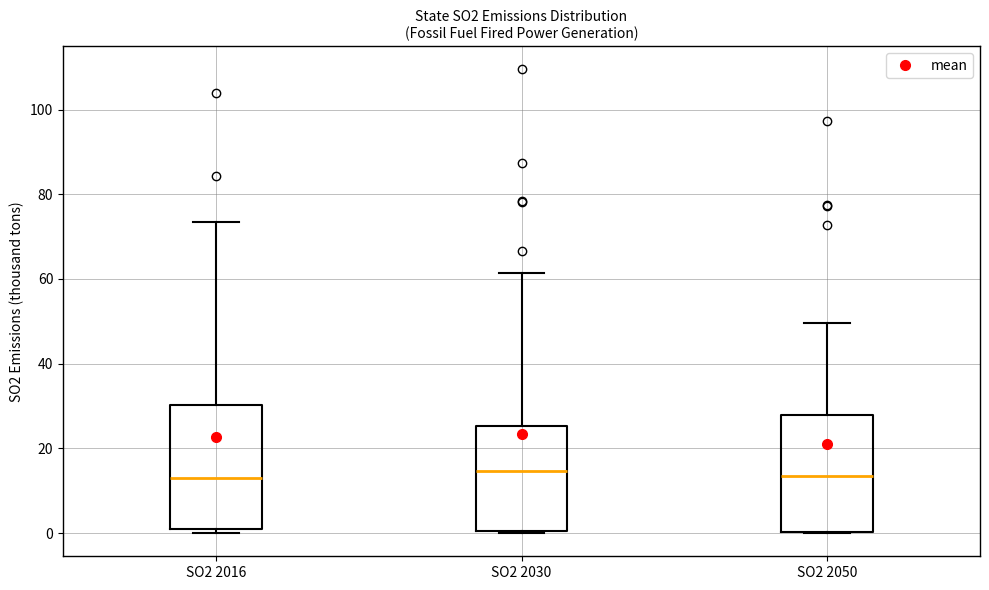

Where is the upper edge of the box for SO2 2050 on the y-axis? The values are not printed on the chart, so give them approximately, as read against the axis.

28